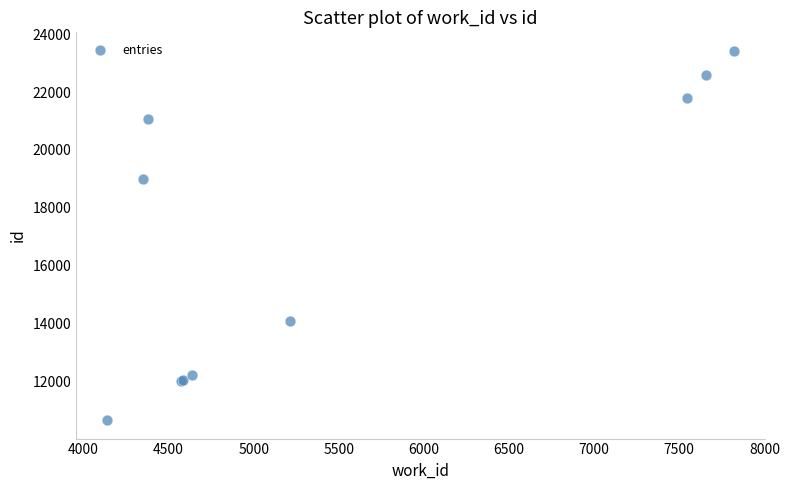

What Y value in the scatter plot is closest to 17044?

19003